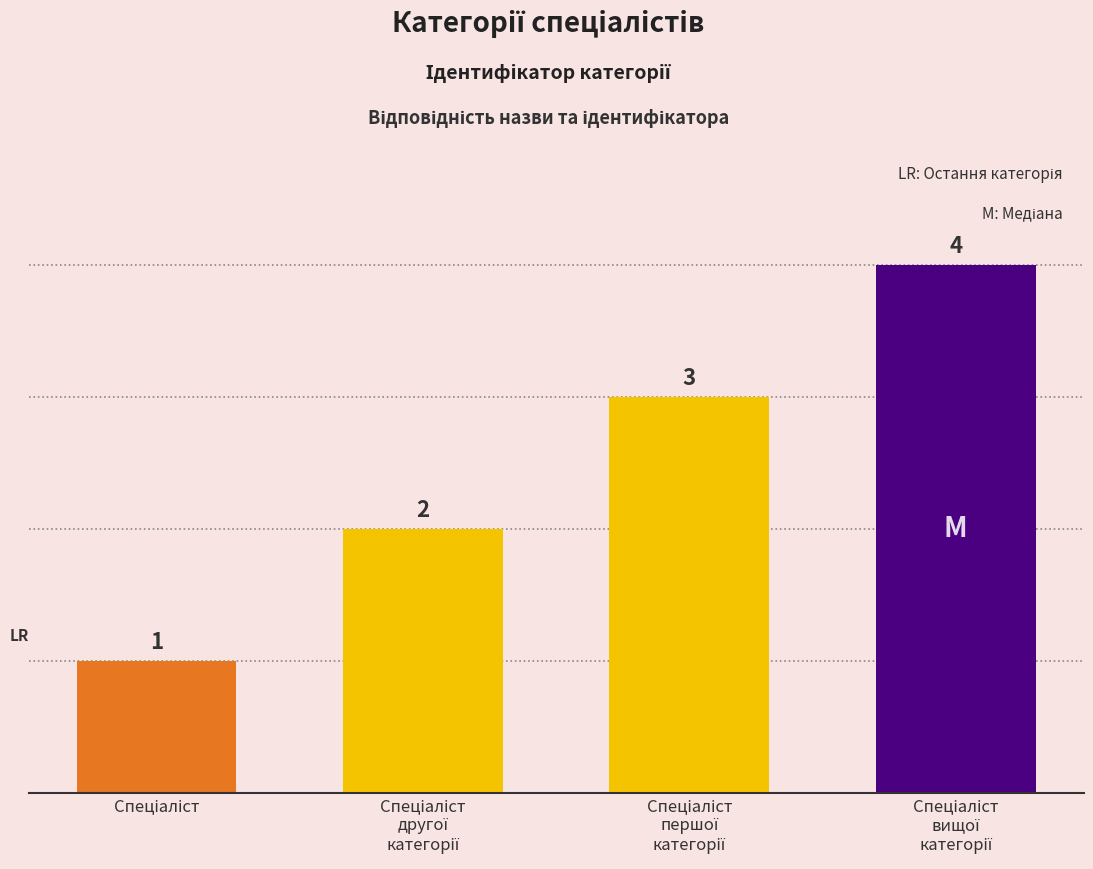

What is the sum of all values?

10